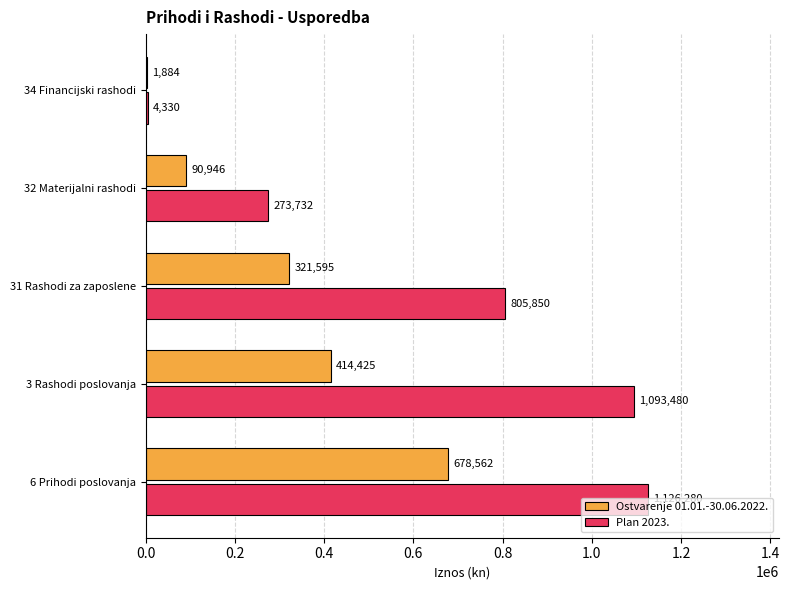

What is the sum of the Plan 2023. values at 31 Rashodi za zaposlene and 32 Materijalni rashodi?

1079582.0